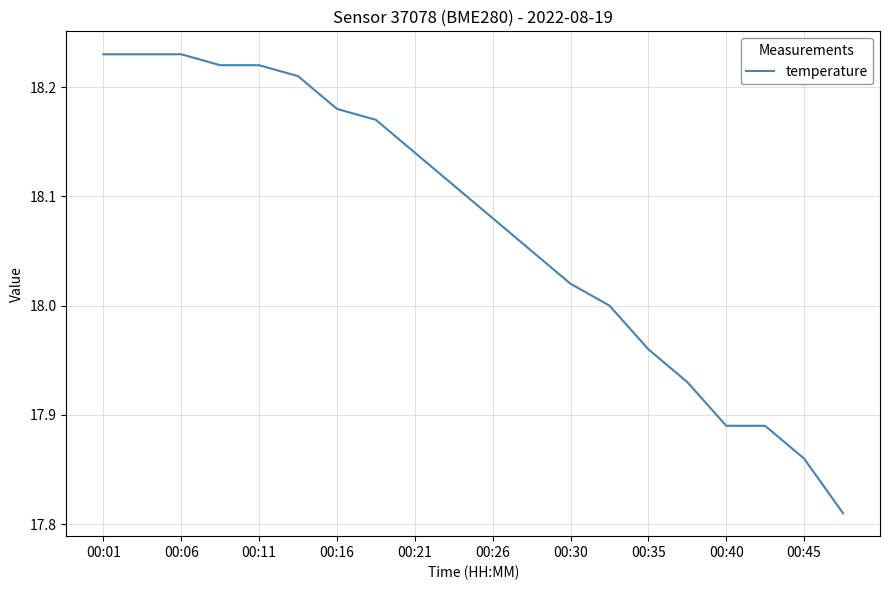

What is the difference between the maximum and minimum values?

0.4